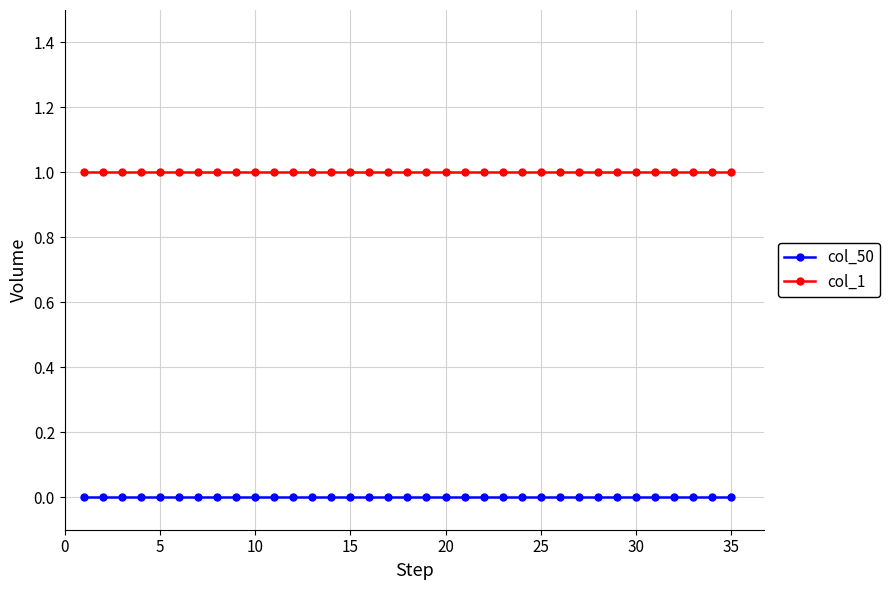

Reading left to right, extract all data points from this chart.

col_50: 0	0	0	0	0	0	0	0	0	0	0	0	0	0	0	0	0	0	0	0	0	0	0	0	0	0	0	0	0	0	0	0	0	0	0
col_1: 1	1	1	1	1	1	1	1	1	1	1	1	1	1	1	1	1	1	1	1	1	1	1	1	1	1	1	1	1	1	1	1	1	1	1